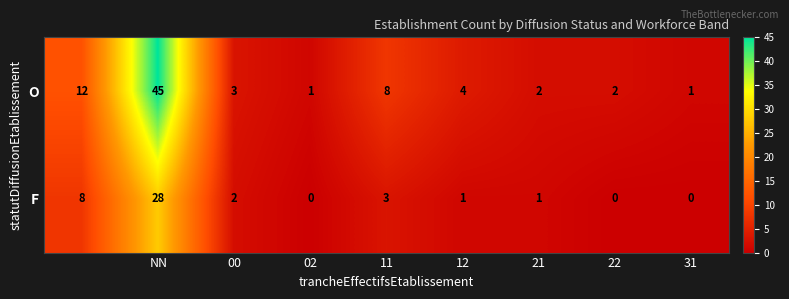

Reading right to left, extract all data points from this chart.

O: 1	2	2	4	8	1	3	45	12
F: 0	0	1	1	3	0	2	28	8